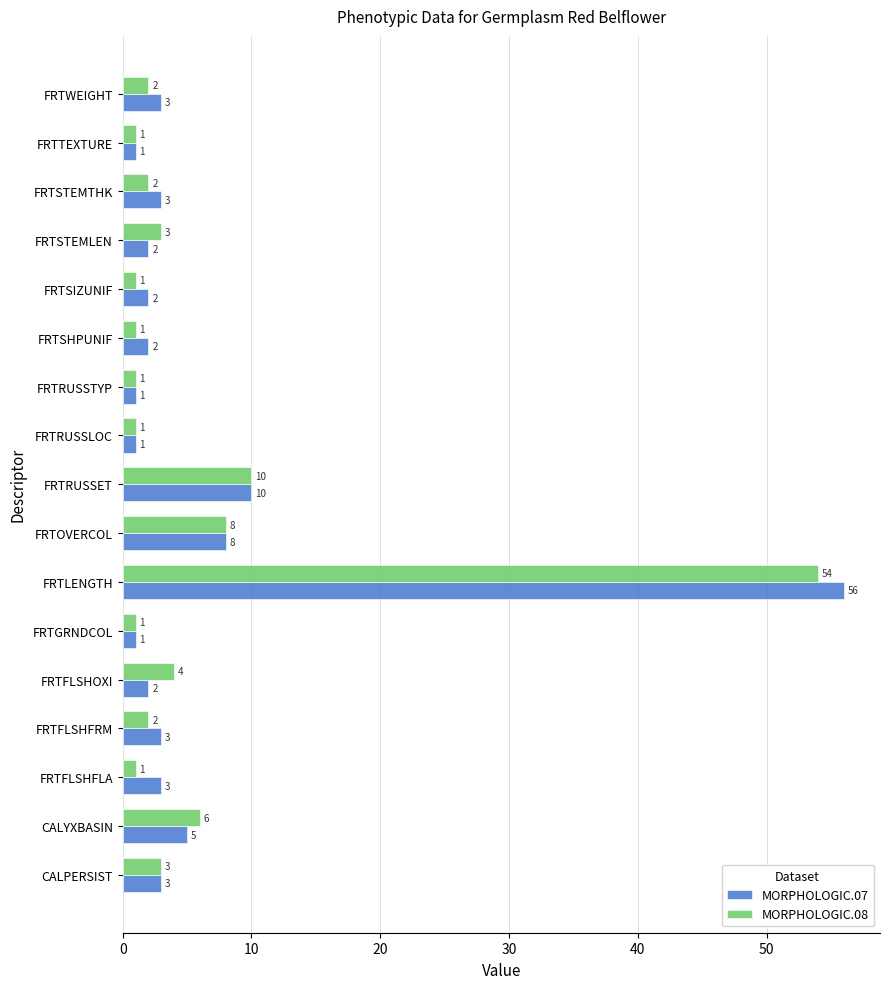

What is the highest value of the MORPHOLOGIC.08 series?

54